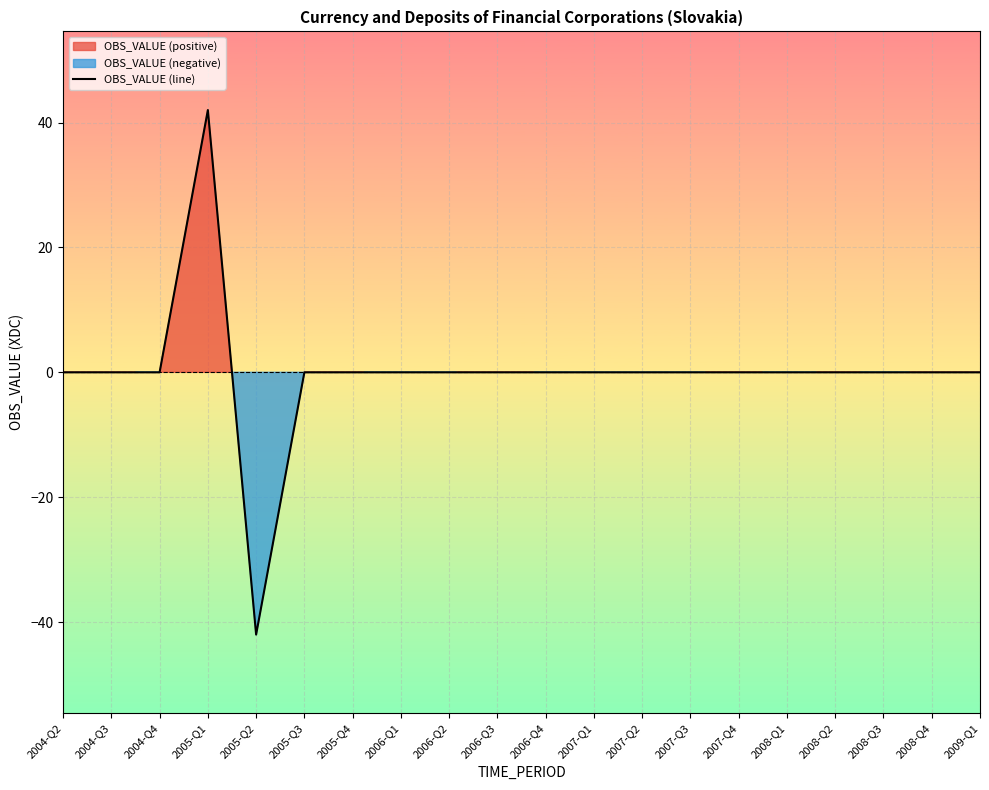

How many distinct data groups are displayed?

1